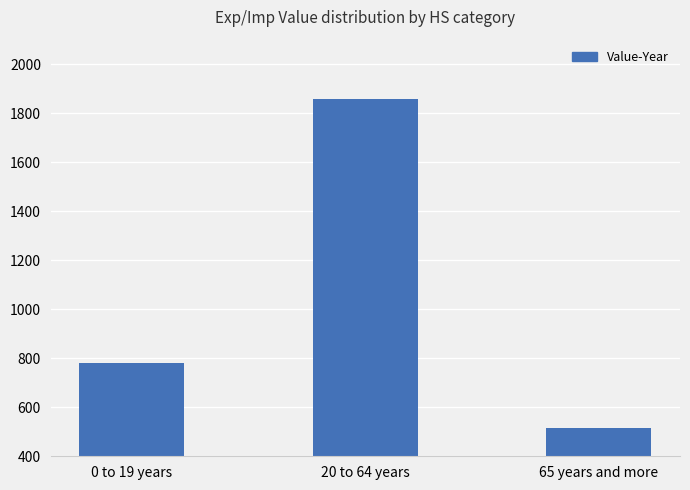

Reading right to left, transcribe all the data shown in this chart.

516	1859	781